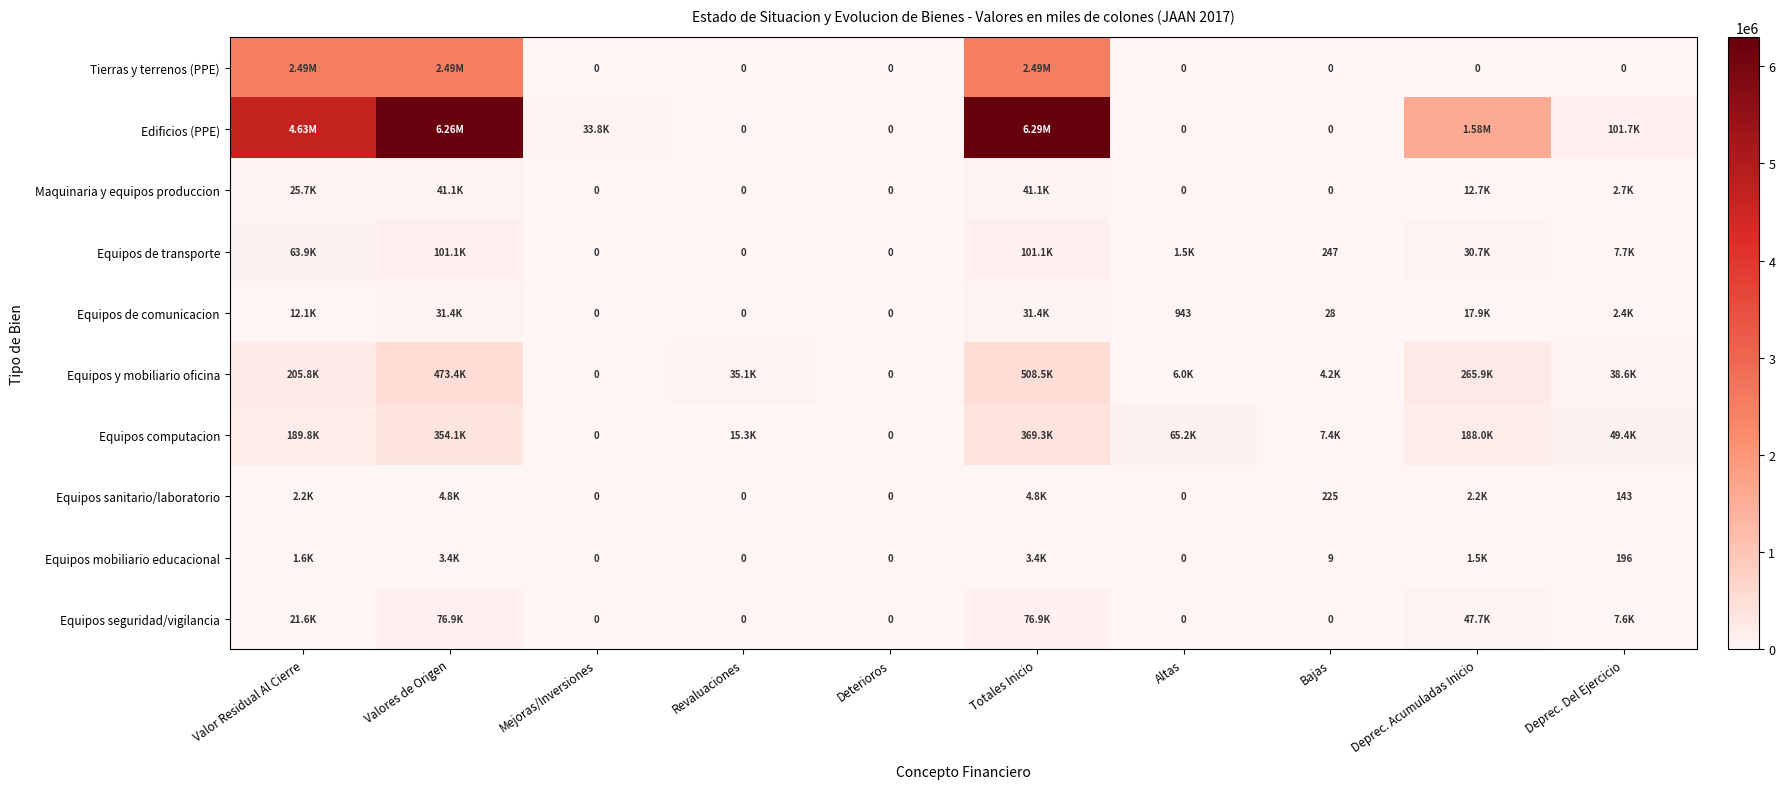

Rank the series at Valor Residual Al Cierre from highest to lowest value.

Edificios (PPE), Tierras y terrenos (PPE), Equipos y mobiliario oficina, Equipos computacion, Equipos de transporte, Maquinaria y equipos produccion, Equipos seguridad/vigilancia, Equipos de comunicacion, Equipos sanitario/laboratorio, Equipos mobiliario educacional